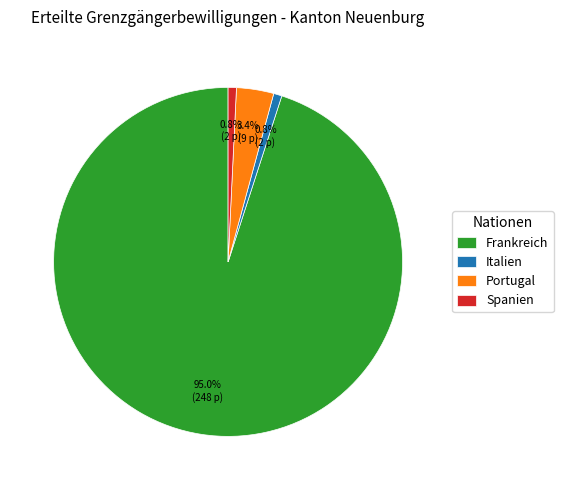

How many slices are in this pie chart?

4